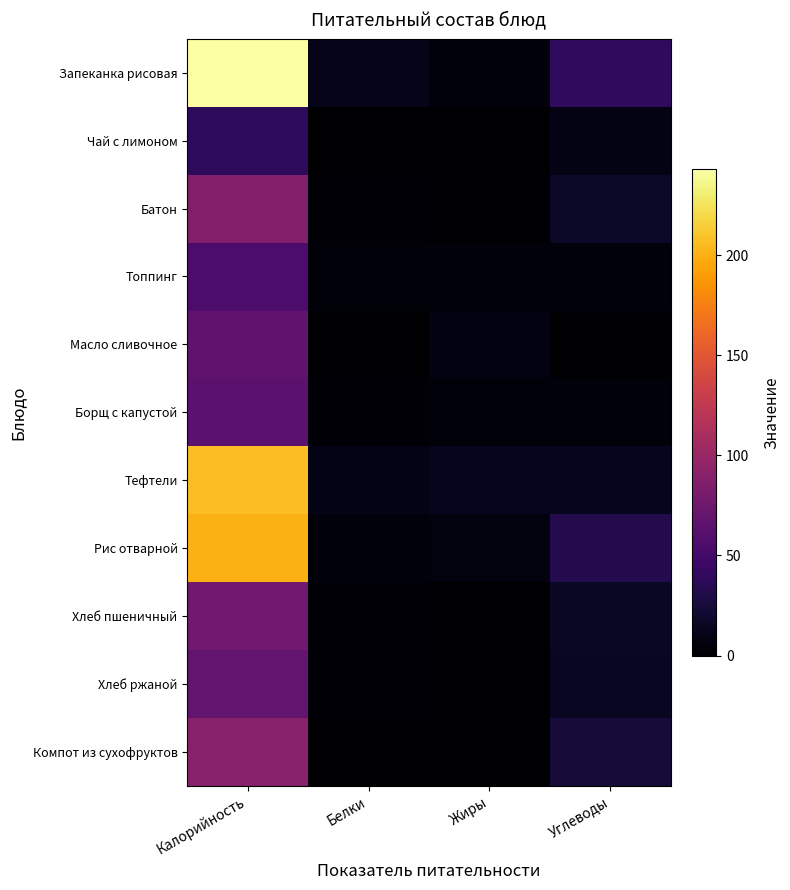

Reading left to right, what are all the values shown in this chart?

Запеканка рисовая: Калорийность=243.0	Белки=11.0	Жиры=5.0	Углеводы=39.0
Чай с лимоном: Калорийность=38.0	Белки=0.2	Жиры=0.0	Углеводы=9.0
Батон: Калорийность=87.0	Белки=2.0	Жиры=1.0	Углеводы=17.0
Топпинг: Калорийность=55.0	Белки=4.0	Жиры=4.0	Углеводы=5.0
Масло сливочное: Калорийность=66.0	Белки=0.0	Жиры=7.0	Углеводы=0.0
Борщ с капустой: Калорийность=64.0	Белки=3.0	Жиры=4.0	Углеводы=4.0
Тефтели: Калорийность=206.0	Белки=10.0	Жиры=13.0	Углеводы=13.0
Рис отварной: Калорийность=200.0	Белки=5.0	Жиры=6.0	Углеводы=33.0
Хлеб пшеничный: Калорийность=76.0	Белки=3.0	Жиры=0.0	Углеводы=16.0
Хлеб ржаной: Калорийность=68.0	Белки=2.0	Жиры=0.3	Углеводы=15.0
Компот из сухофруктов: Калорийность=90.0	Белки=0.0	Жиры=0.0	Углеводы=24.0